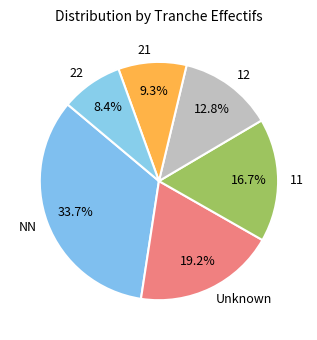

Rank the categories by value from highest to lowest.

NN, Unknown, 11, 12, 21, 22